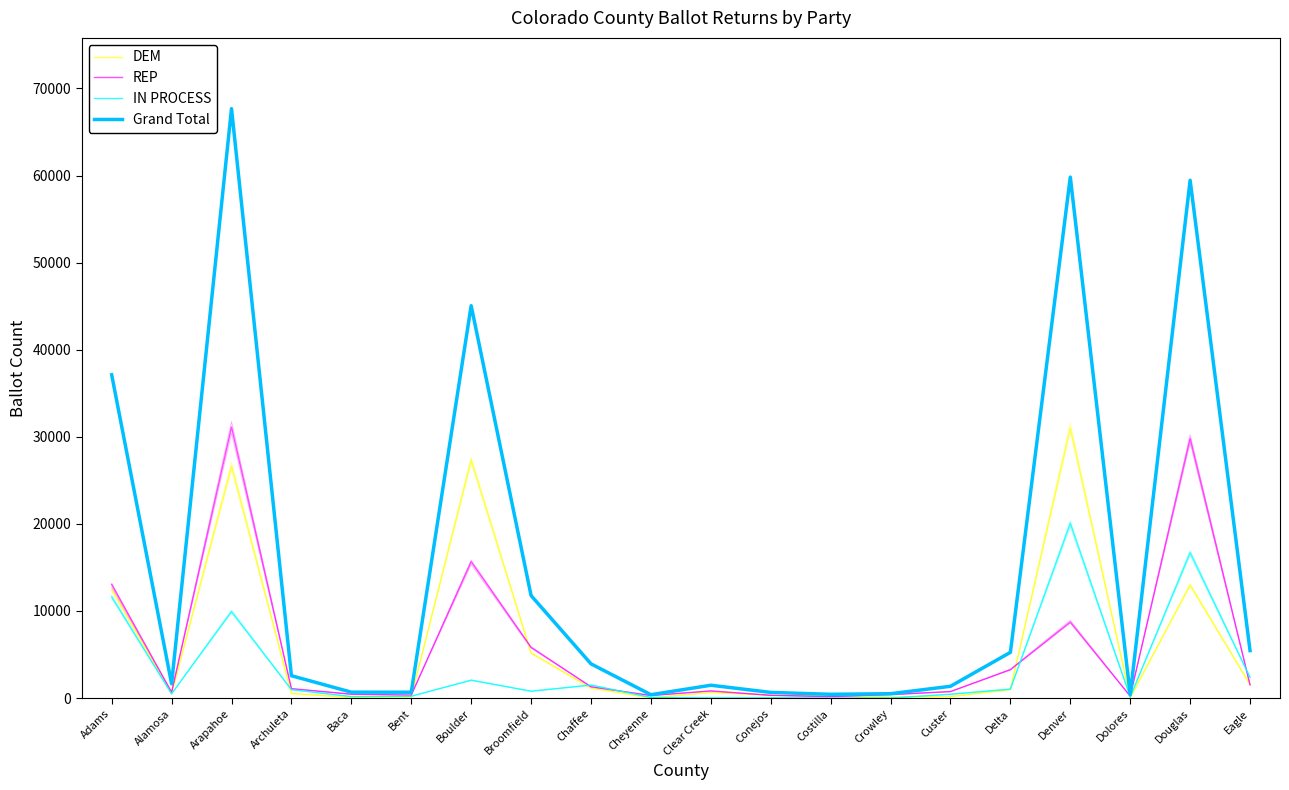

What position from the left is Crowley?

14